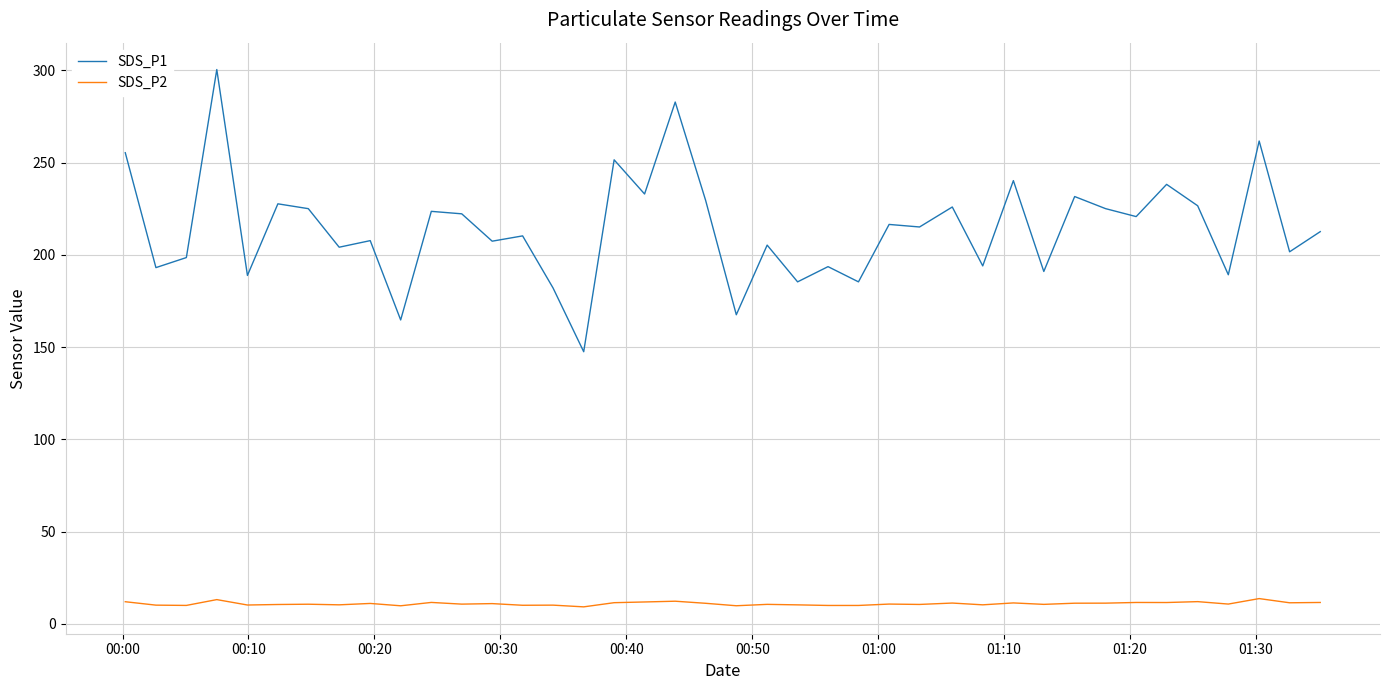

What is the minimum value shown in the chart?

9.2